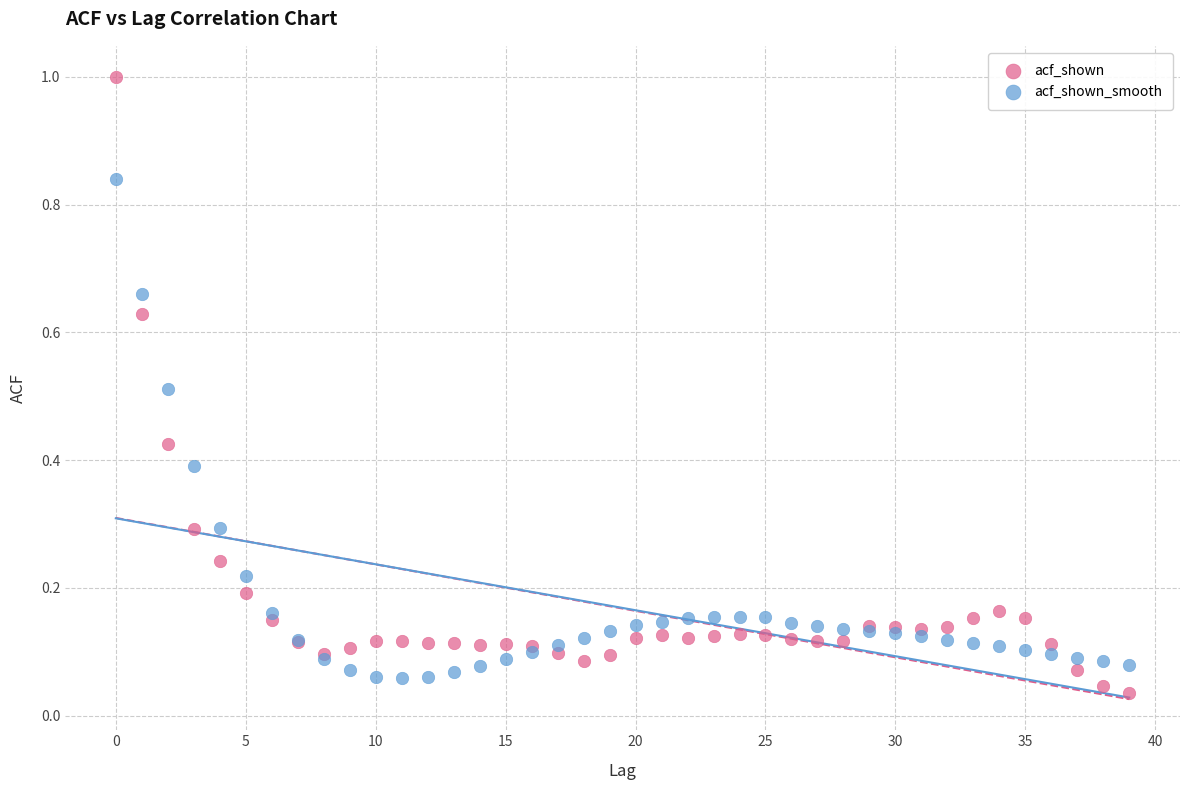

Which series reaches the maximum Y coordinate?

acf_shown